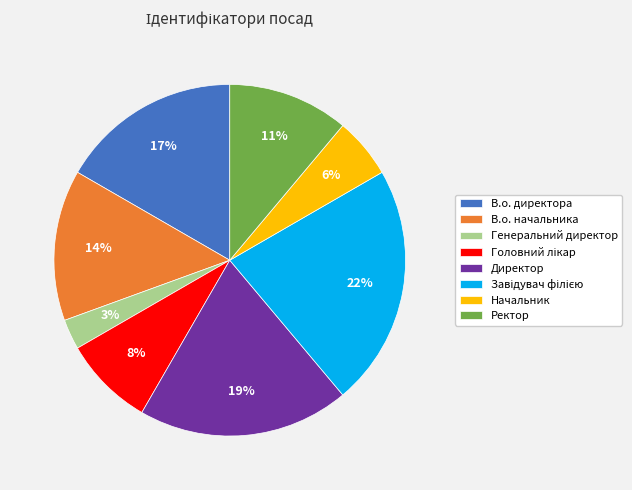

Is there a majority slice in this chart?

No